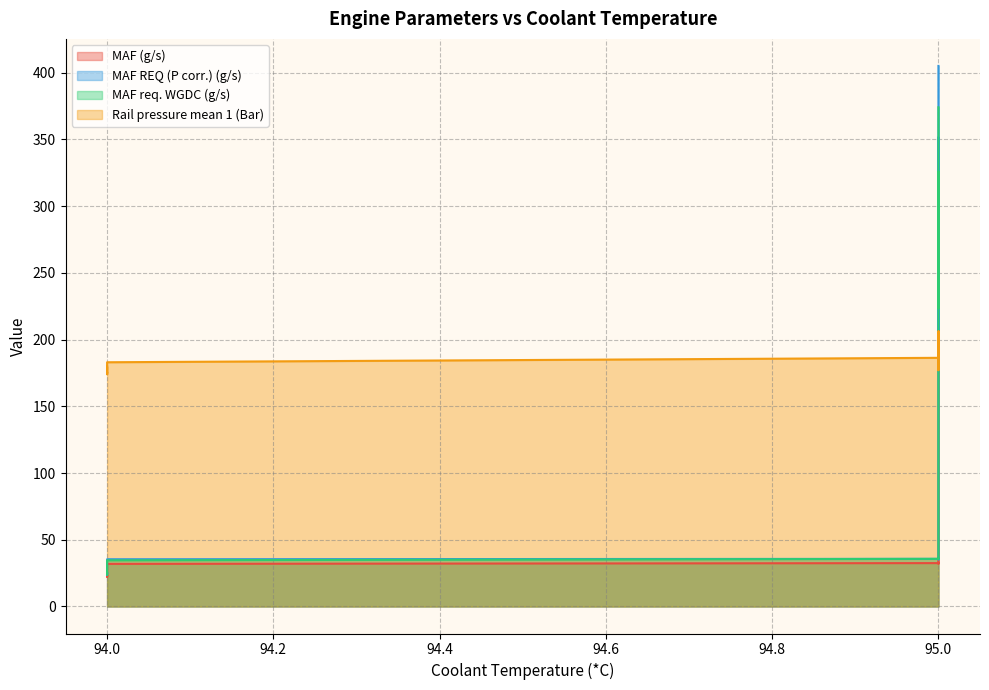

List the series in order of their peak value, lowest first.

Rail pressure mean 1 (Bar), MAF (g/s), MAF req. WGDC (g/s), MAF REQ (P corr.) (g/s)